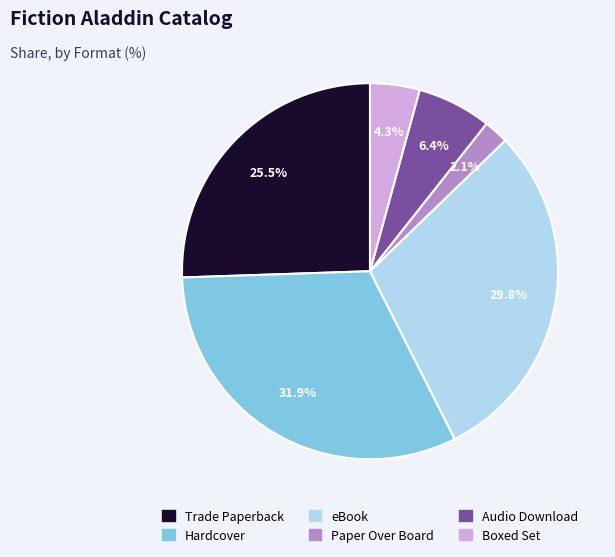

To the nearest percent, what percentage of the pie is Paper Over Board?

2%